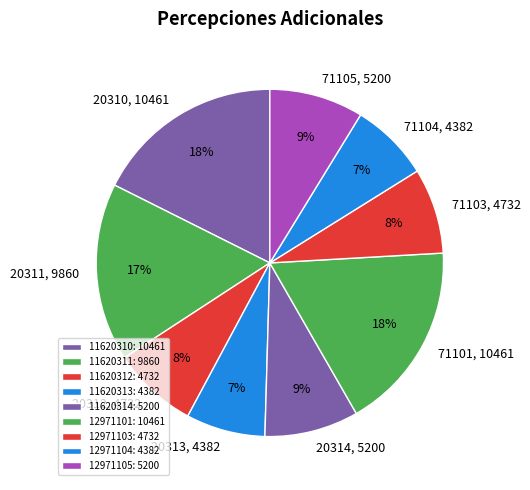

How many segments does this pie chart have?

9